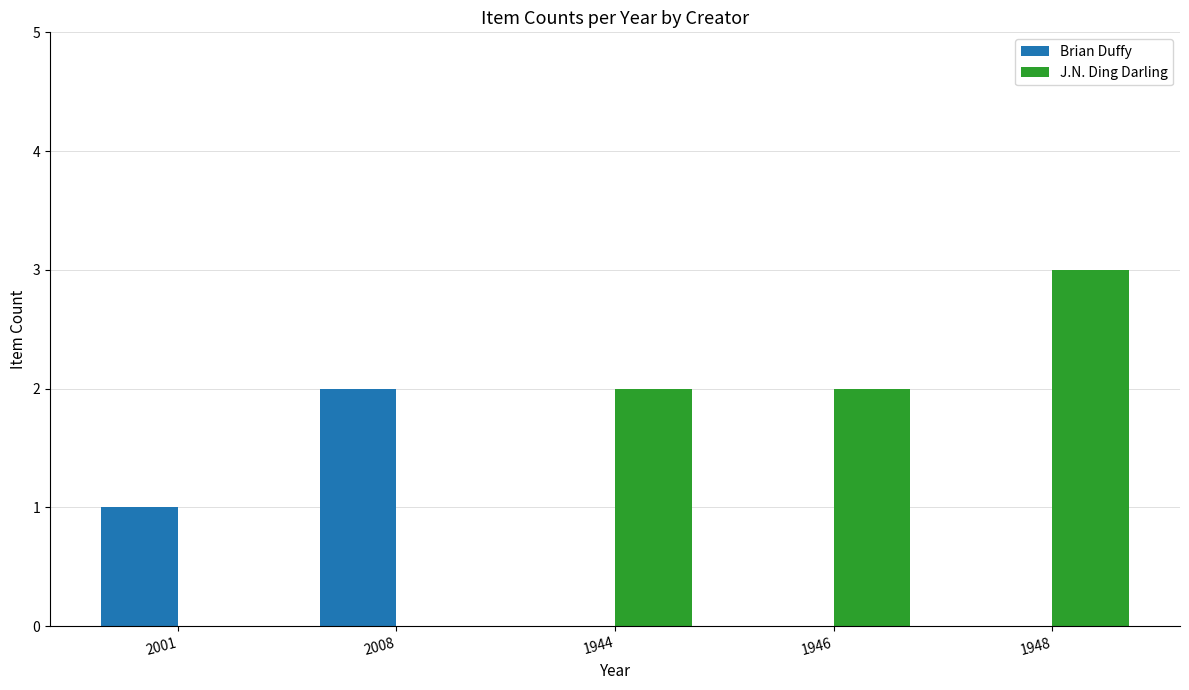

What is the spread (max minus min) of values at 2008?

2